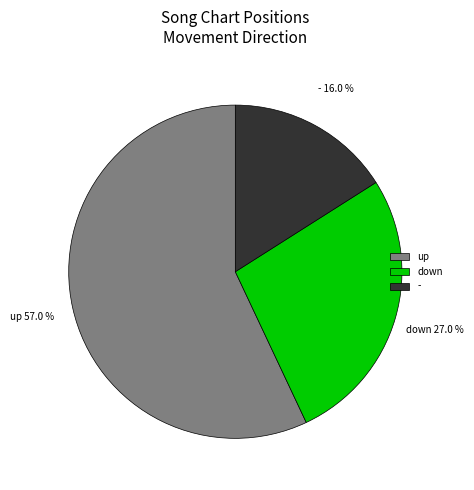

To the nearest percent, what percentage of the pie is down?

27%